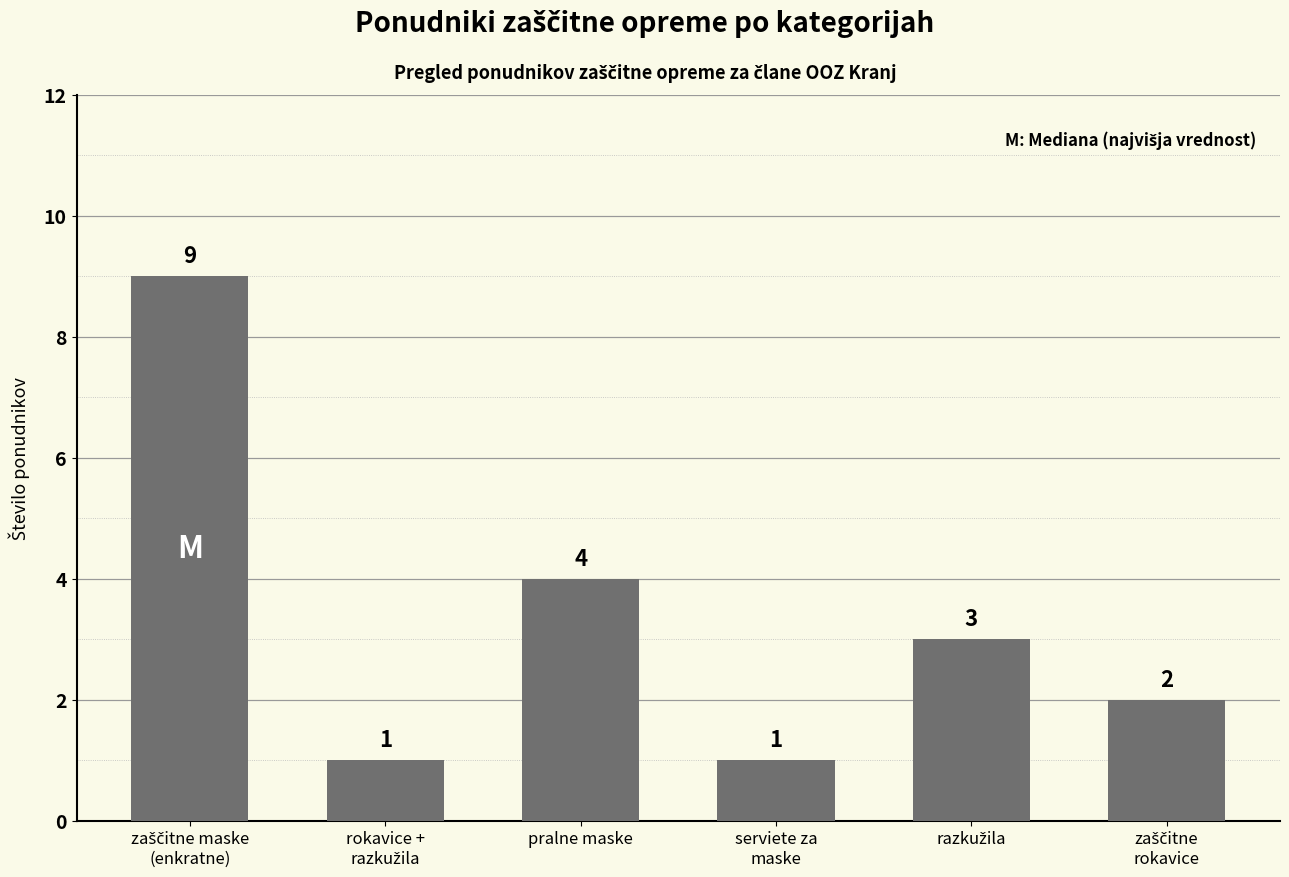

What is the maximum value shown in the chart?

9